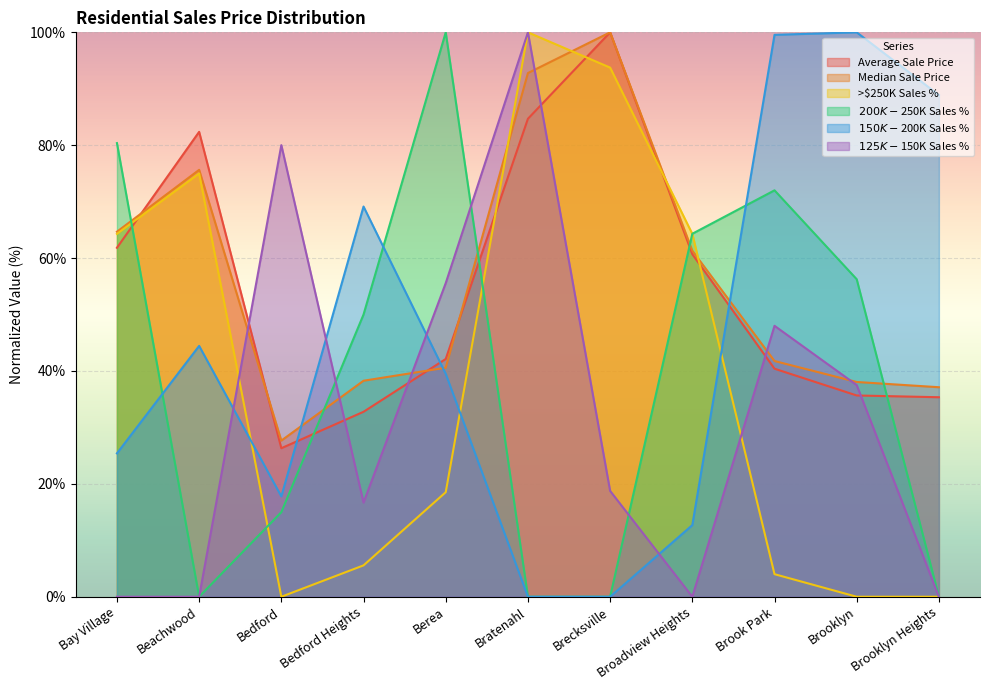

True or false: Average Sale Price has a value of 164.3 at Brecksville.

False